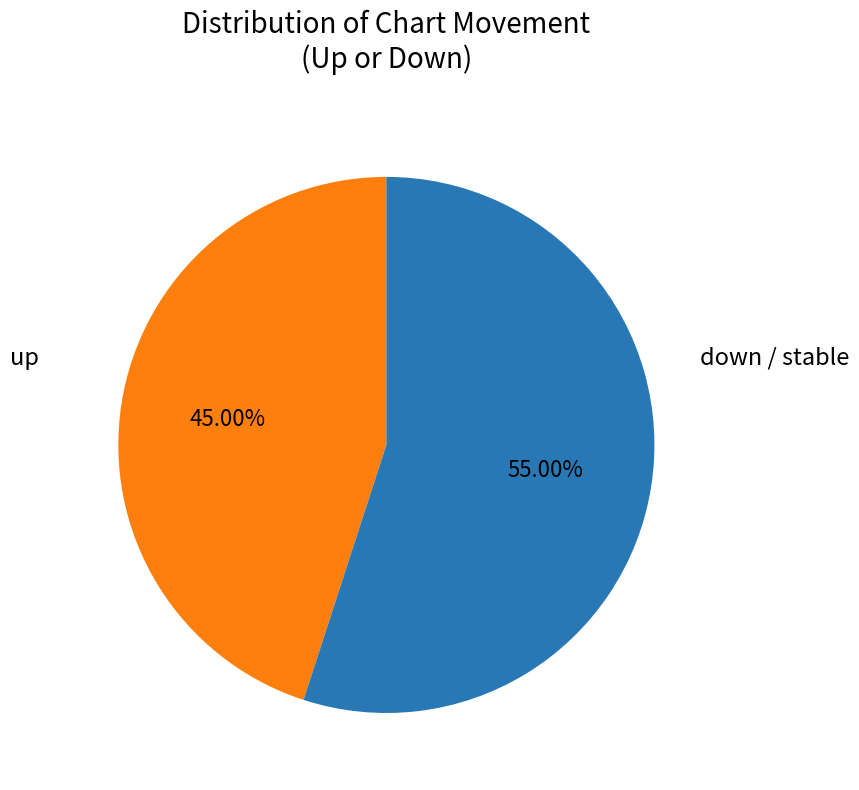

Is there a majority slice in this chart?

Yes